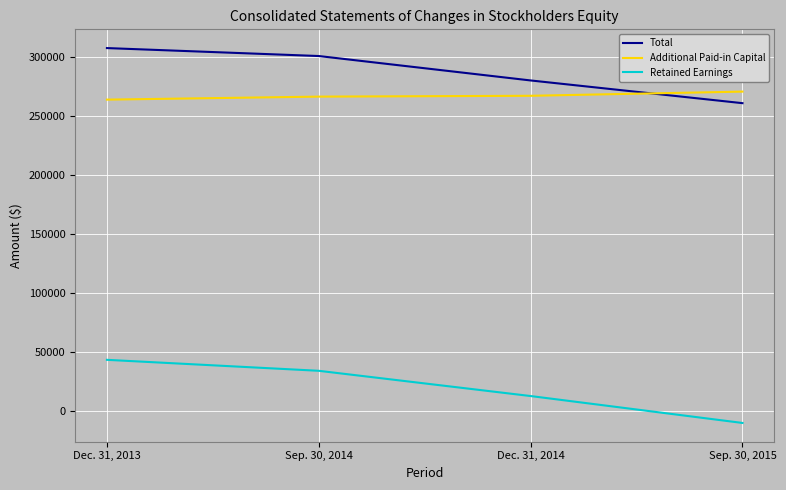

Read the Retained Earnings value at Dec. 31, 2014.

12728